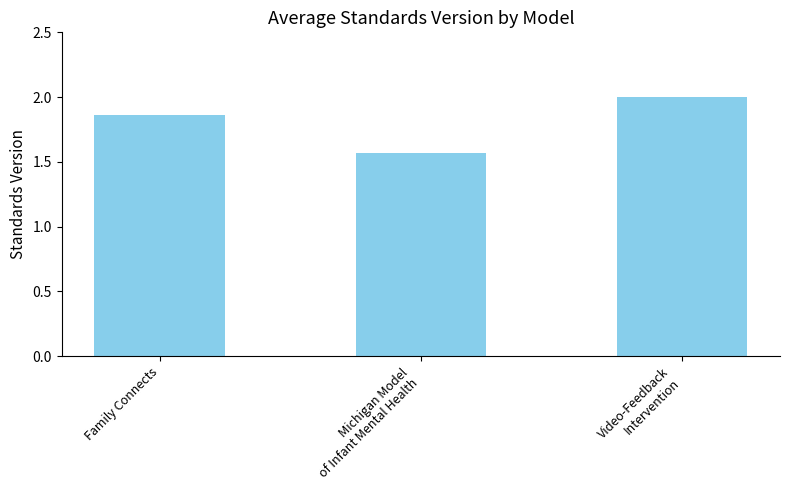

List the labels in order of value, largest first.

Video-Feedback
Intervention, Family Connects, Michigan Model
of Infant Mental Health